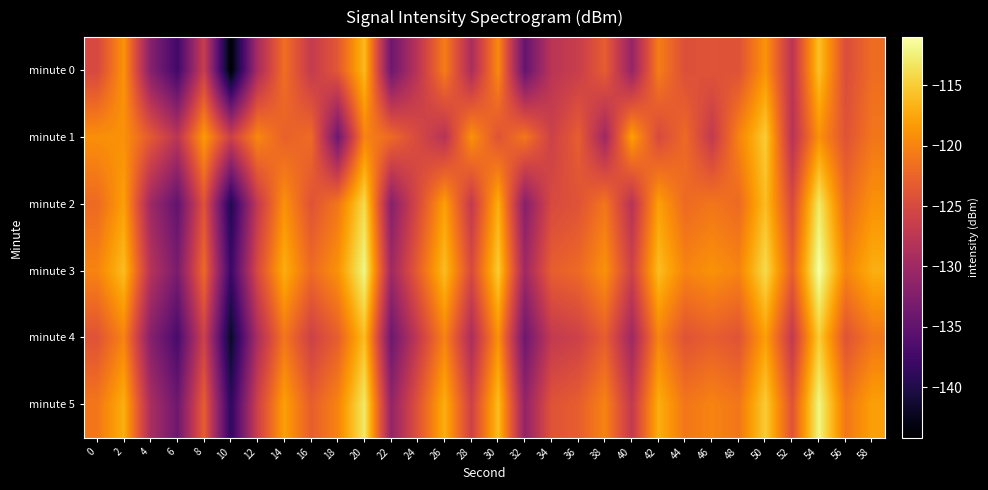

What is the total value across all series at 42?

-716.5